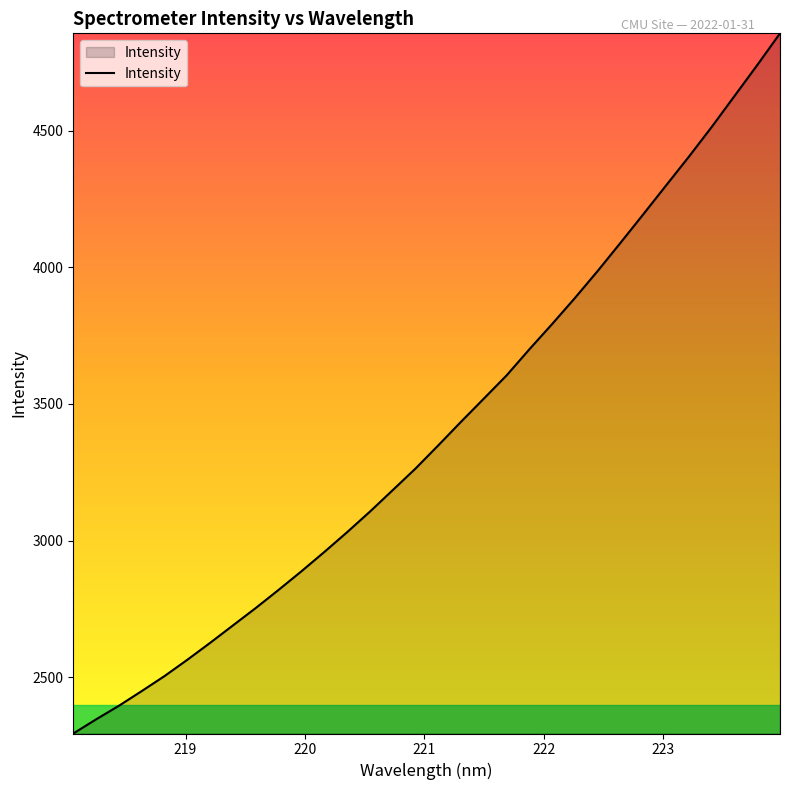

Count the number of data series in this chart.

1